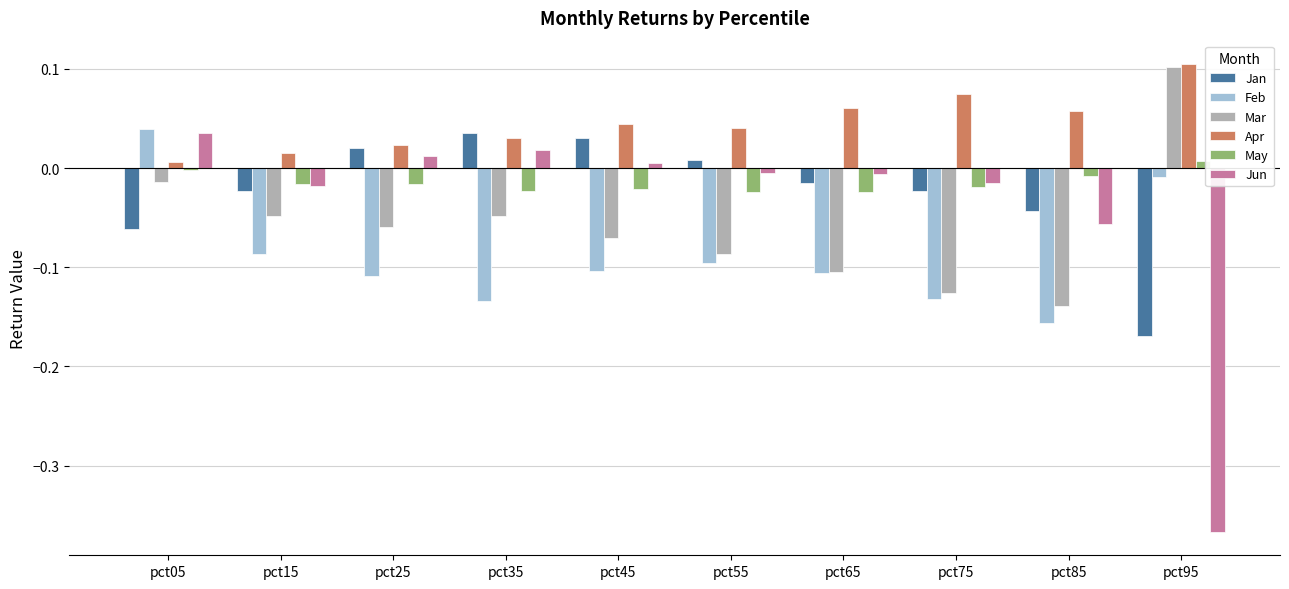

What is the spread (max minus min) of values at pct75?

0.2